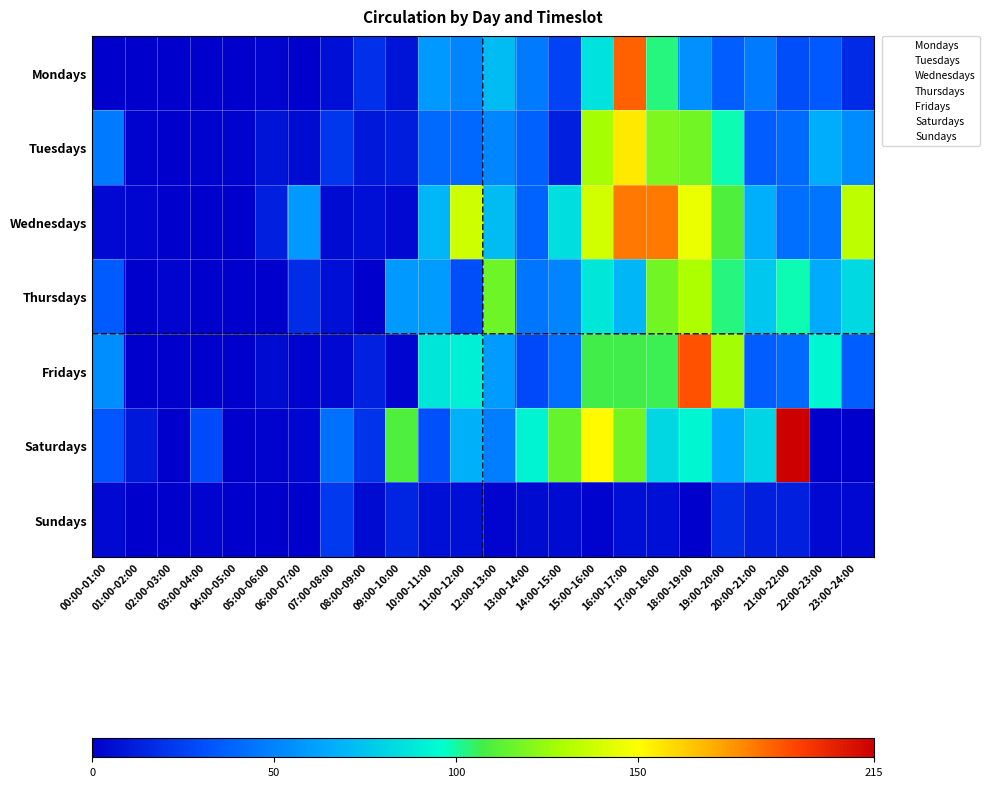

List the series in order of their peak value, lowest first.

Sundays, Thursdays, Tuesdays, Wednesdays, Mondays, Fridays, Saturdays